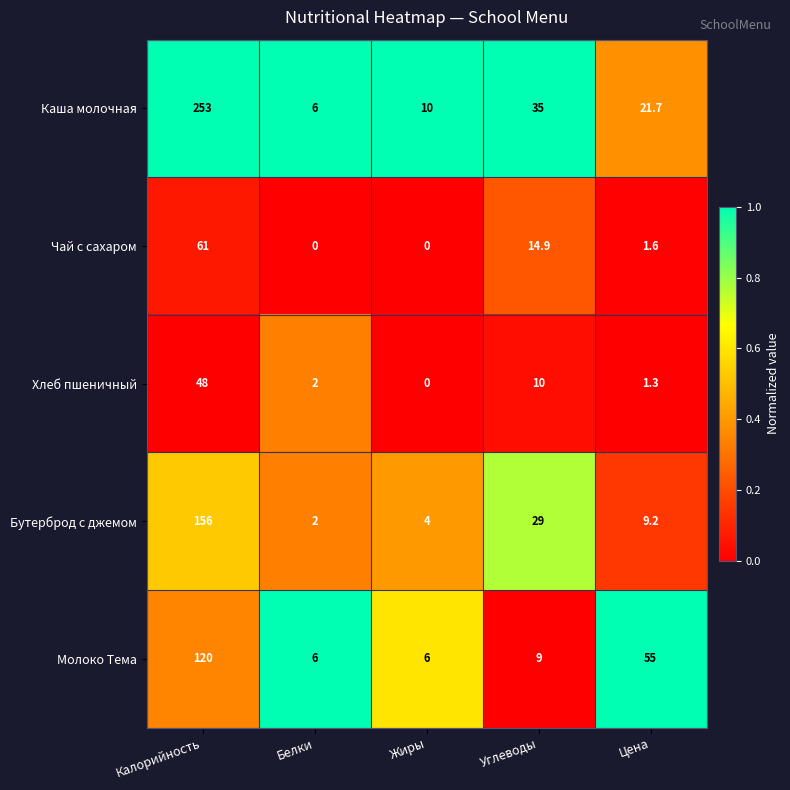

Between Калорийность and Углеводы, which series saw the biggest shift?

Каша молочная